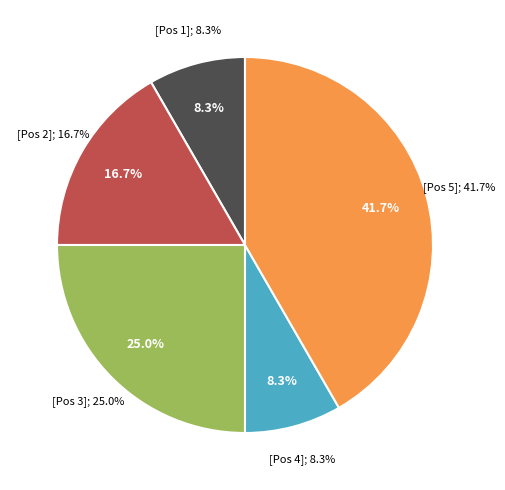

How many segments does this pie chart have?

5